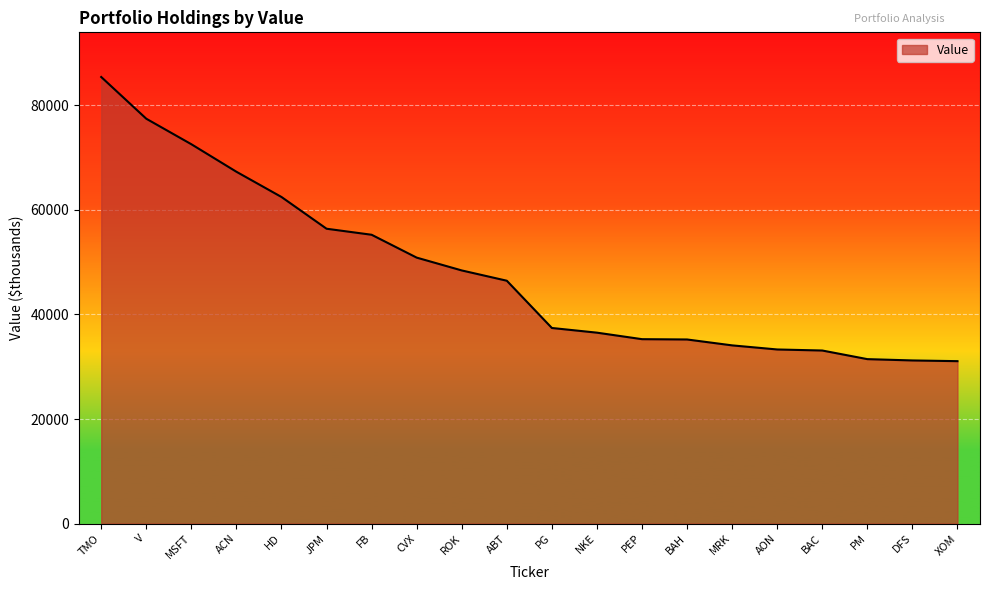

Is it true that the value at NKE is 36516?

True